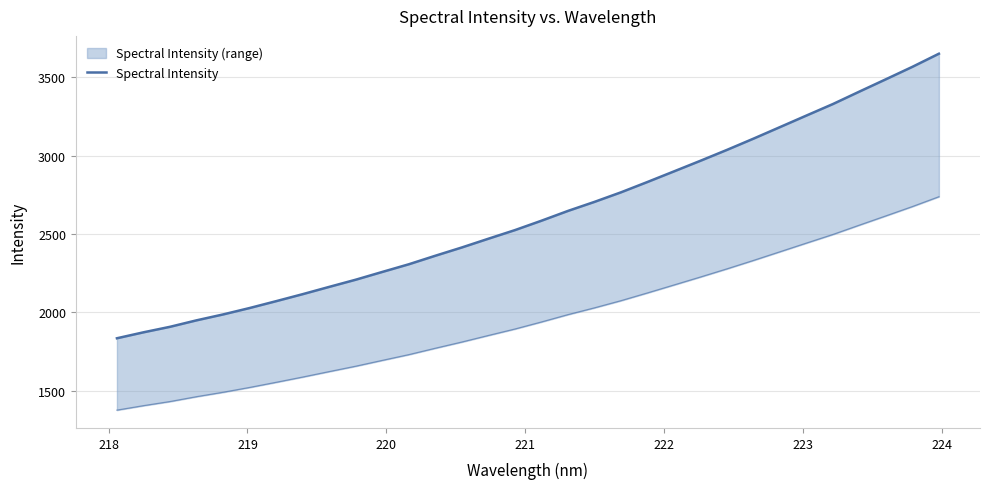

Reading right to left, transcribe all the data shown in this chart.

3651.1	3567.5	3488.1	3409.5	3330.0	3256.6	3182.7	3109.0	3037.3	2967.9	2900.0	2832.4	2766.3	2705.3	2647.6	2585.1	2525.2	2470.3	2414.5	2361.6	2307.2	2258.3	2208.7	2162.9	2116.4	2071.7	2027.9	1986.9	1949.3	1908.0	1872.8	1834.8